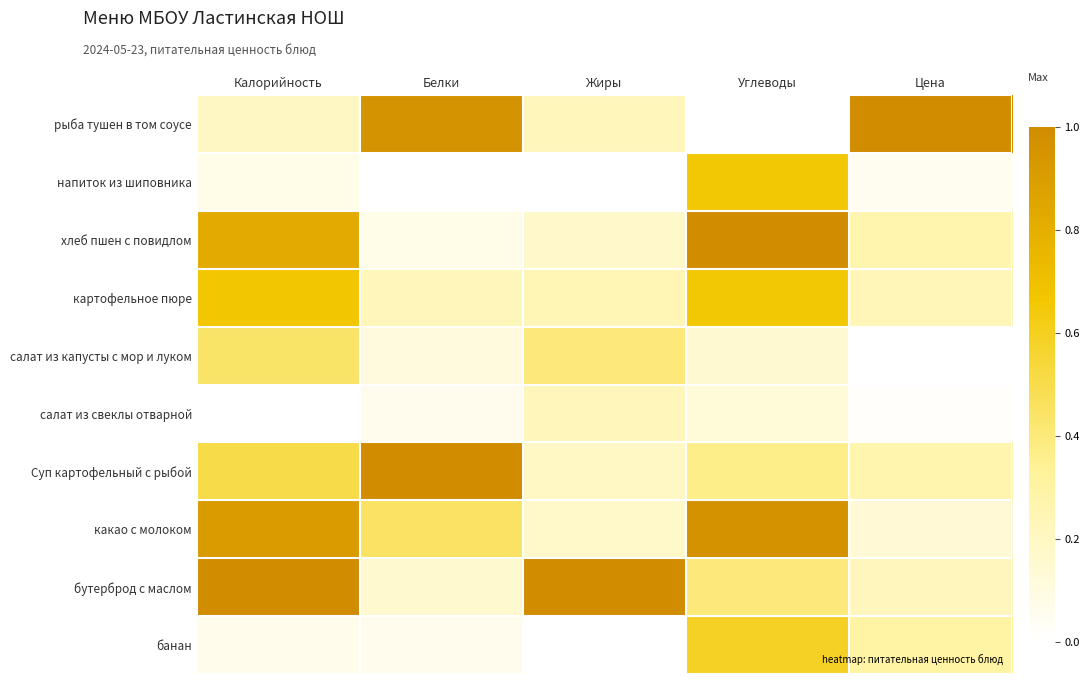

At how many categories does at least one series exceed 0?

5